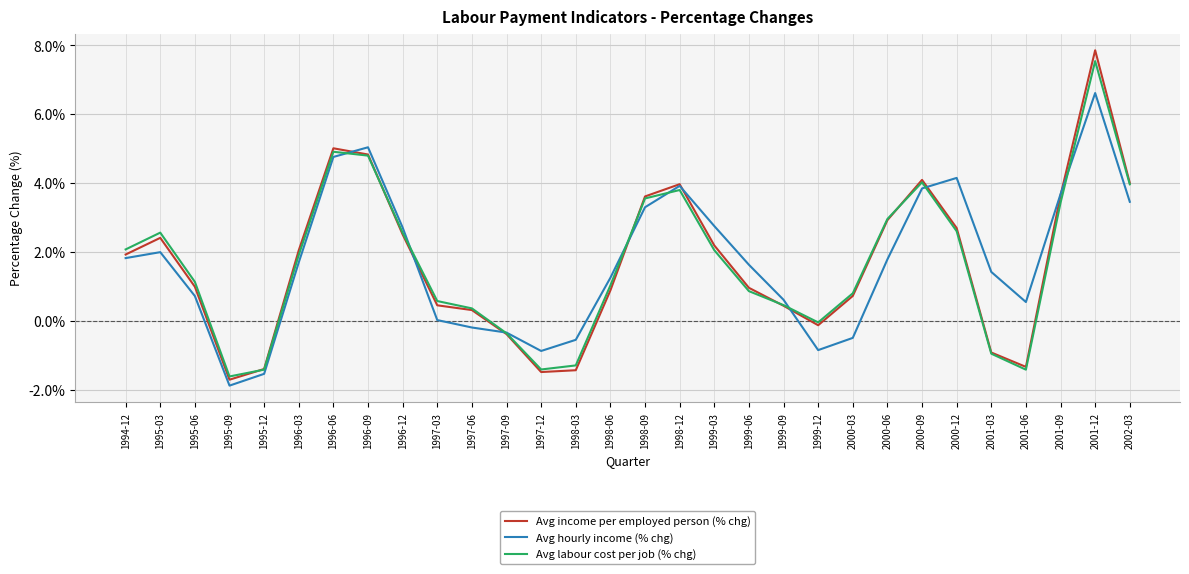

The Avg hourly income (% chg) series shows 2.5 at 2000-09. True or false?

False